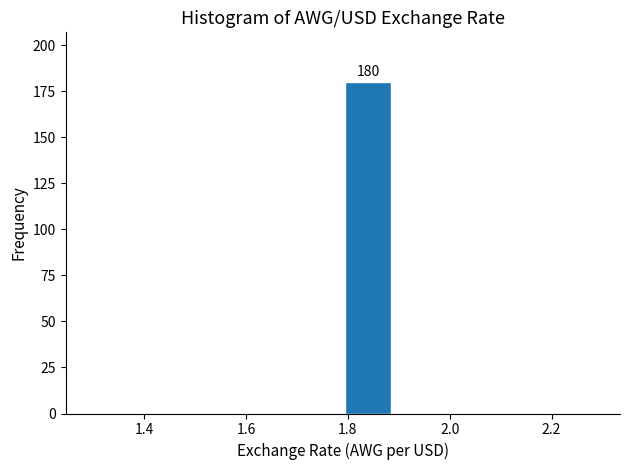

Over which range of the x-axis is the bar tallest?

1.79 to 1.89